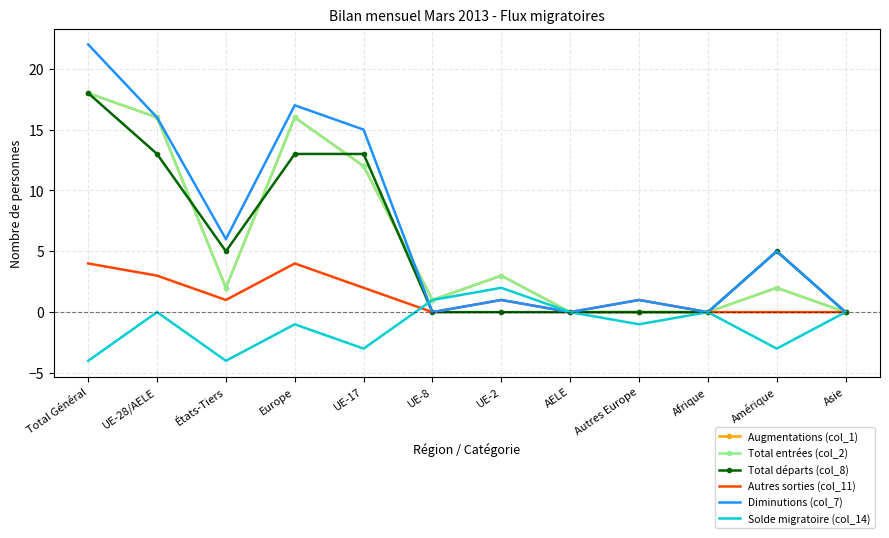

True or false: Augmentations (col_1) and Solde migratoire (col_14) intersect in this chart.

False